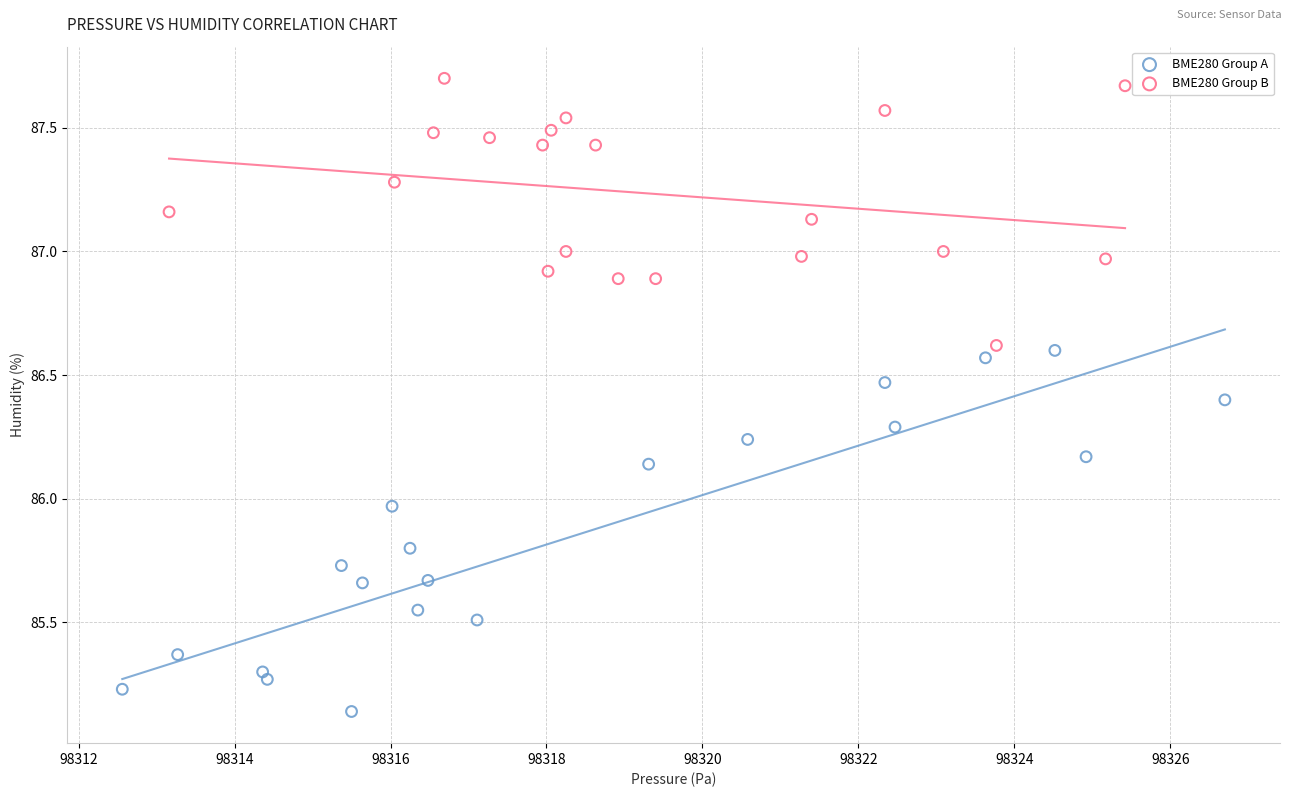

Which series has the largest Y range (max minus min)?

BME280 Group A